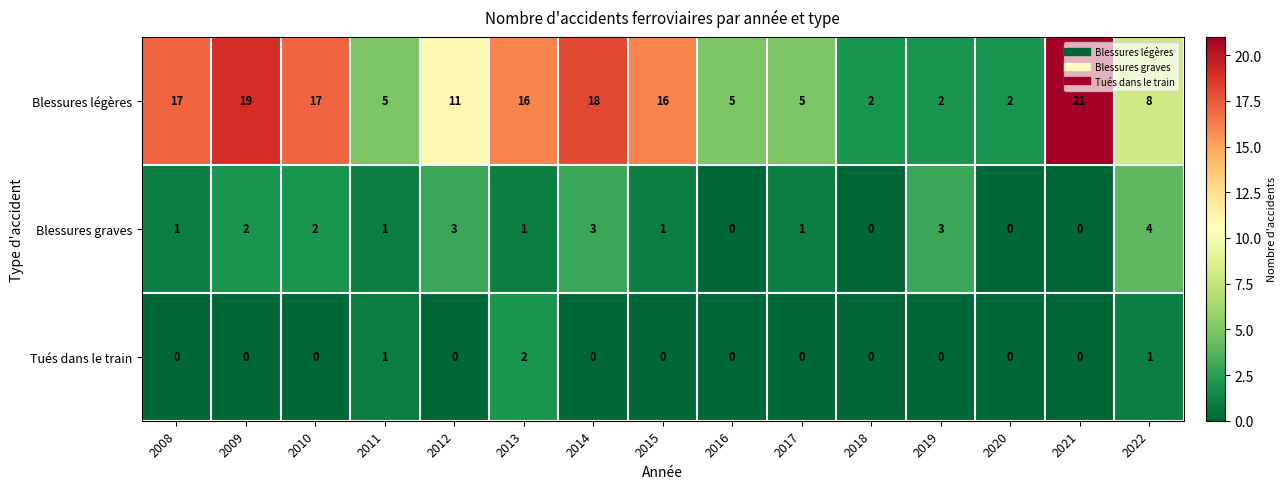

At which category does the chart reach its peak across all series?

2021